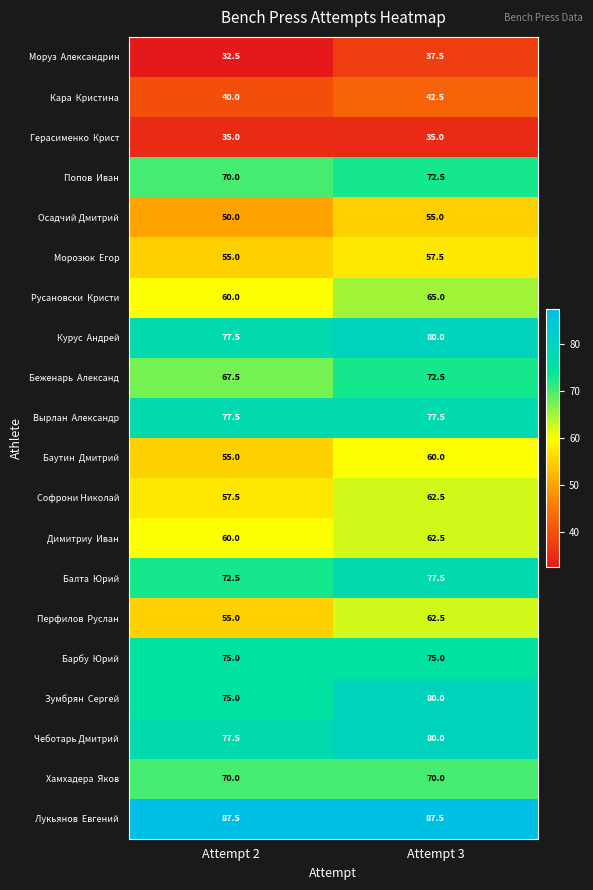

Which label corresponds to the smallest value in the chart?

Attempt 2